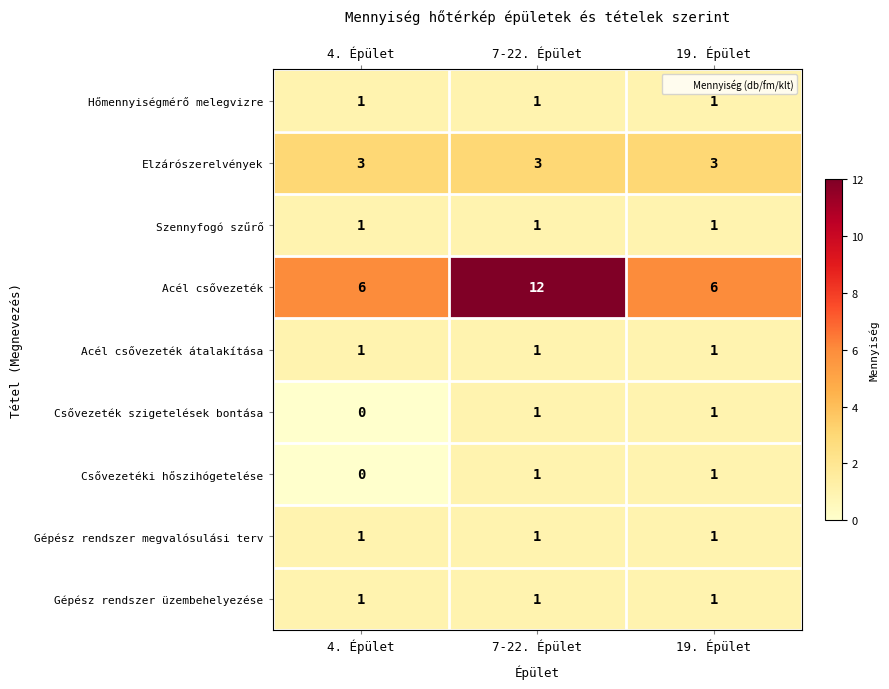

What is the spread (max minus min) of values at 7-22. Épület?

11